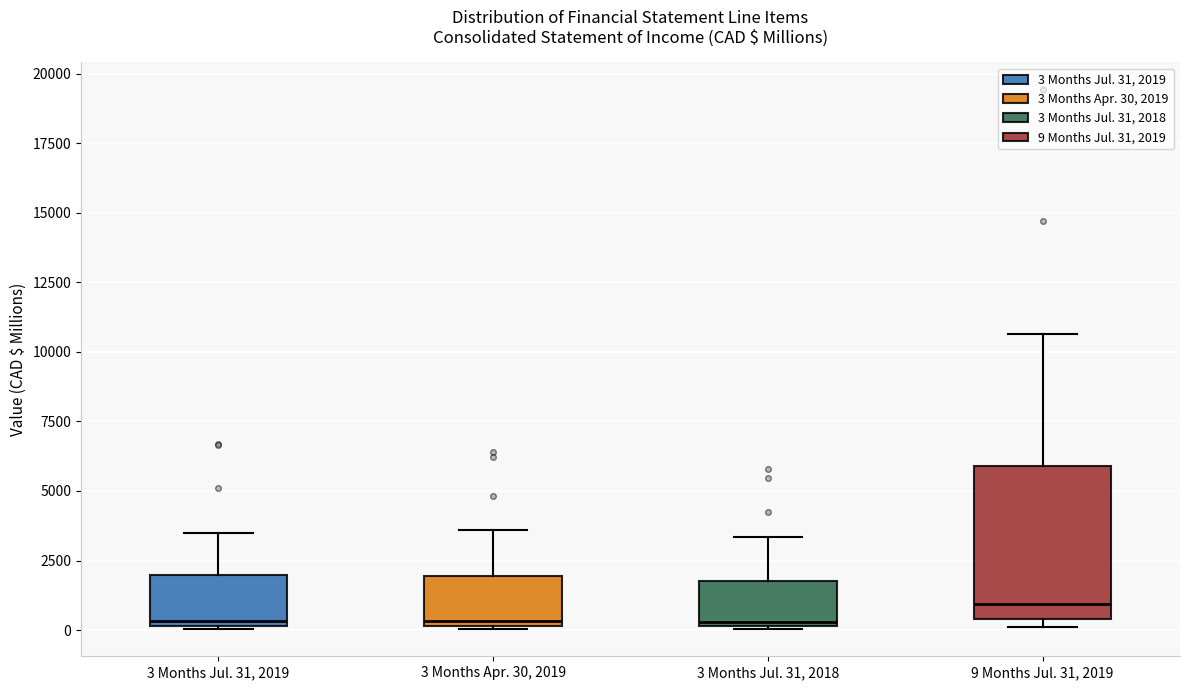

Reading left to right, read every box against the y-axis: the position of its median line, the range the box covers, and the ends of its whiskers. The values are not printed on the chart, so give them approximately, as read against the axis.

3 Months Jul. 31, 2019: median 500, box 0 to 2000, whiskers 0 to 3500
3 Months Apr. 30, 2019: median 500, box 0 to 2000, whiskers 0 to 3500
3 Months Jul. 31, 2018: median 500, box 0 to 1500, whiskers 0 to 3500
9 Months Jul. 31, 2019: median 1000, box 500 to 6000, whiskers 0 to 10500